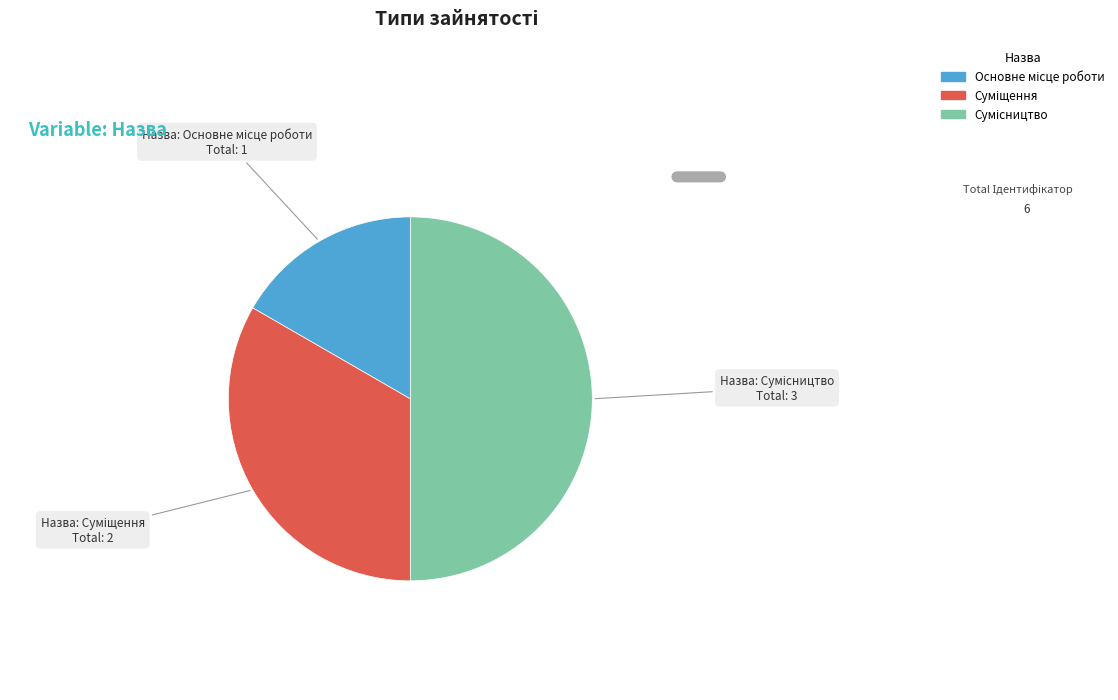

Does any single category account for the majority?

No